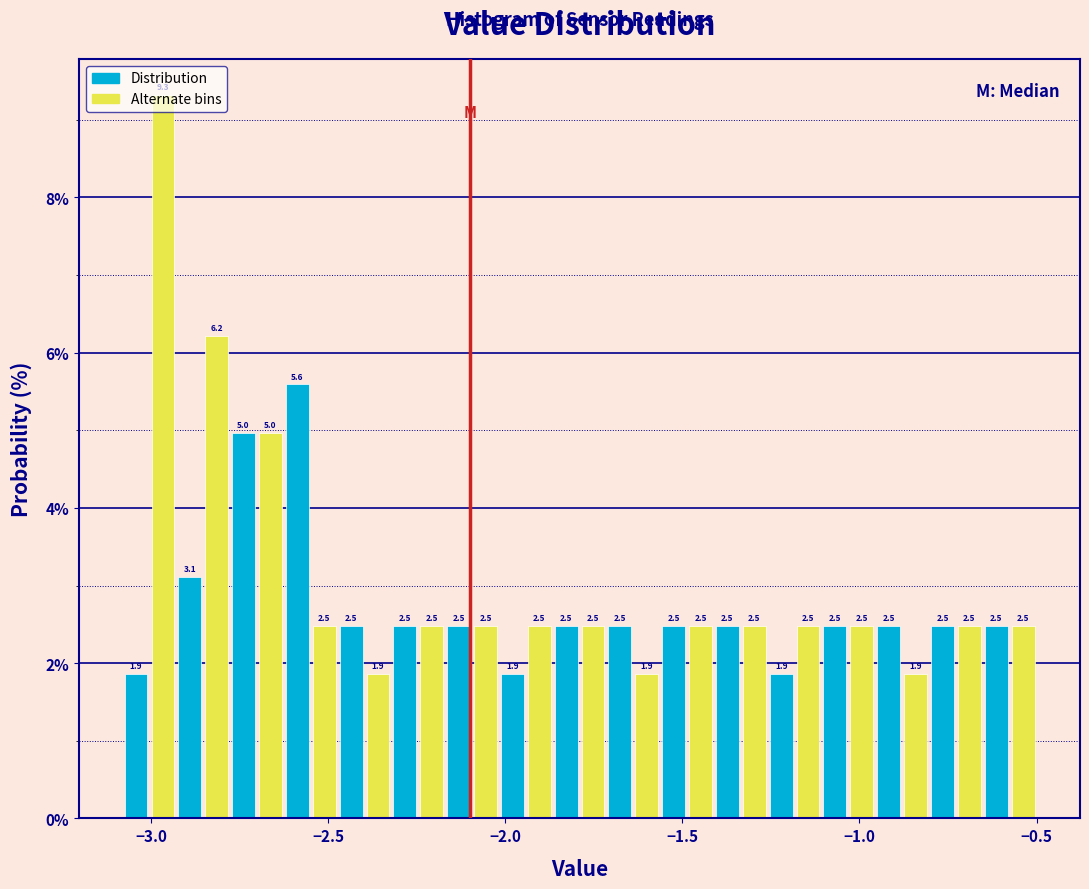

Around what value on the x-axis is the tallest bar? Give the approximate position of its centre, as read against the axis.

-2.95